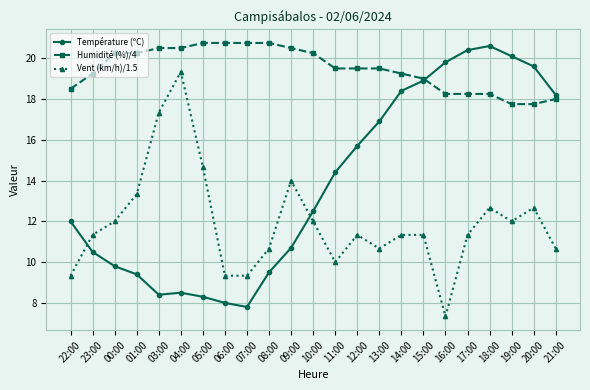

What is the label of the 3rd point from the right?

19:00